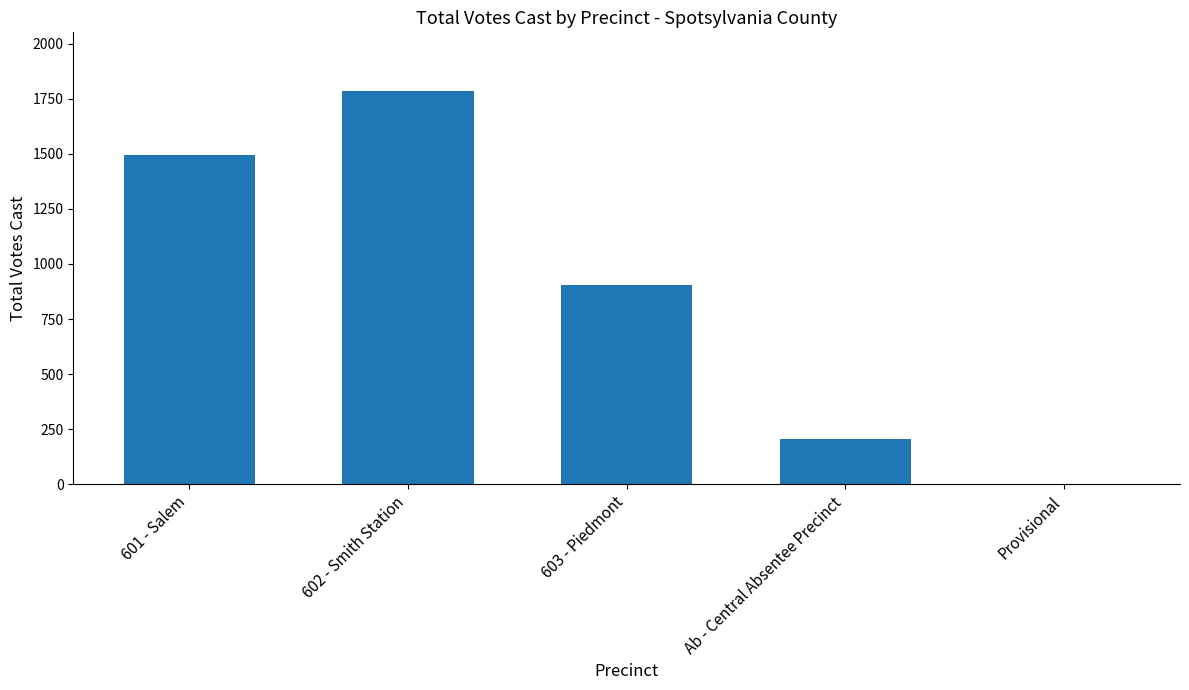

Are the bars horizontal?

No